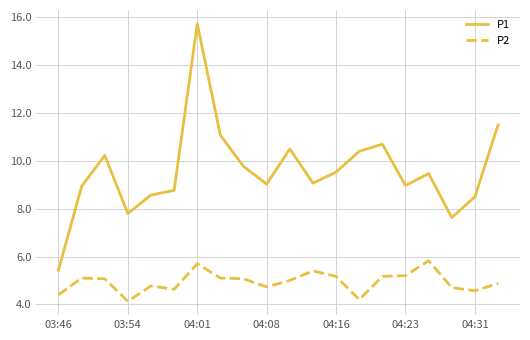

In P1, how many points are higher than both neighbors (excluding endpoints)?

5